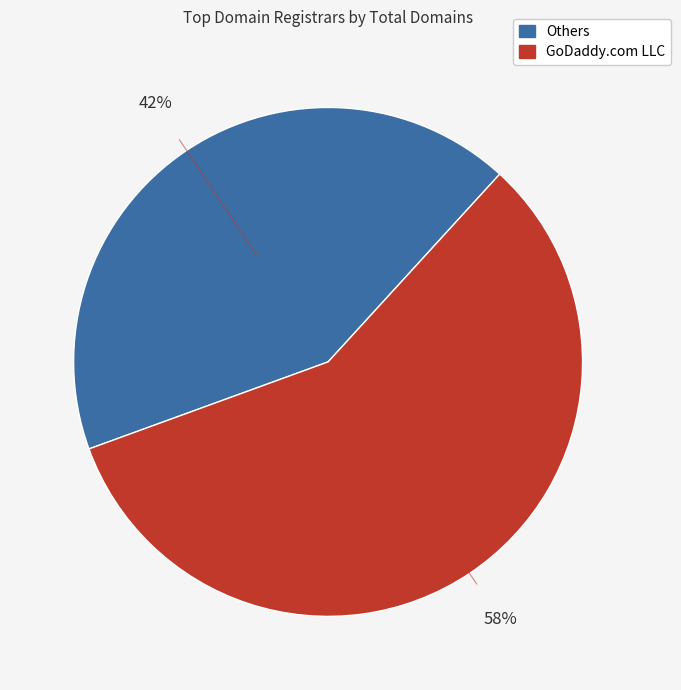

Does any single category account for the majority?

Yes